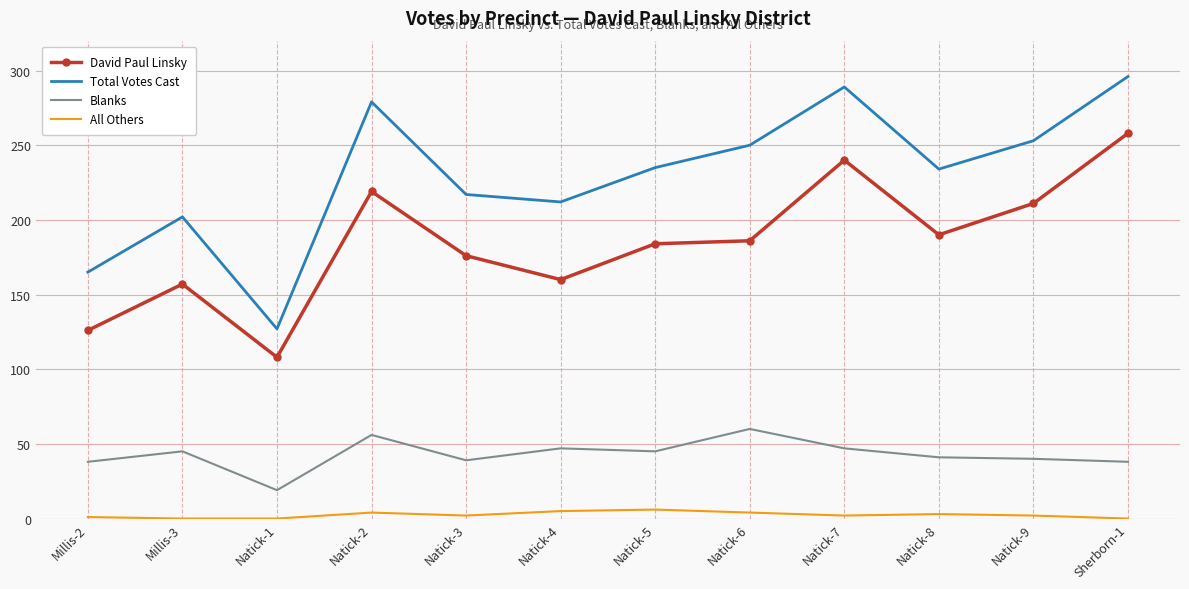

True or false: Total Votes Cast and Blanks intersect in this chart.

False